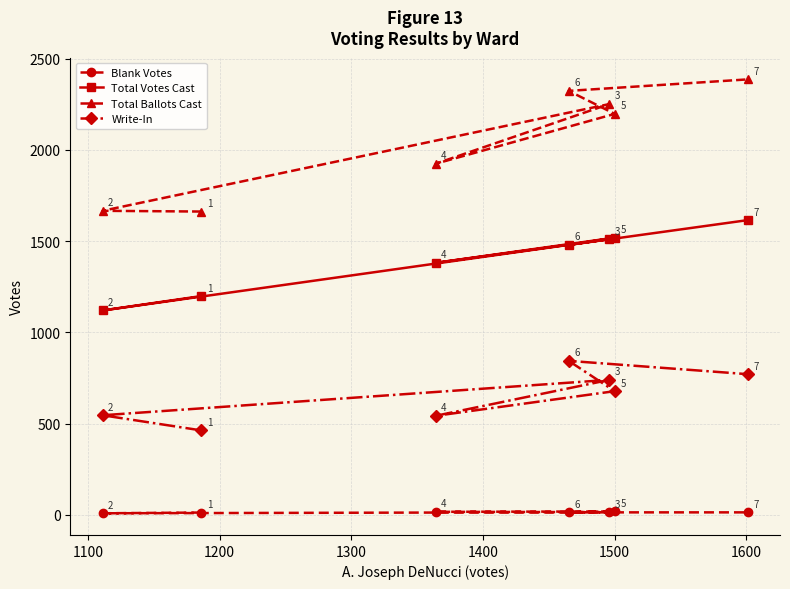

True or false: Total Ballots Cast and Blank Votes cross at least once.

False